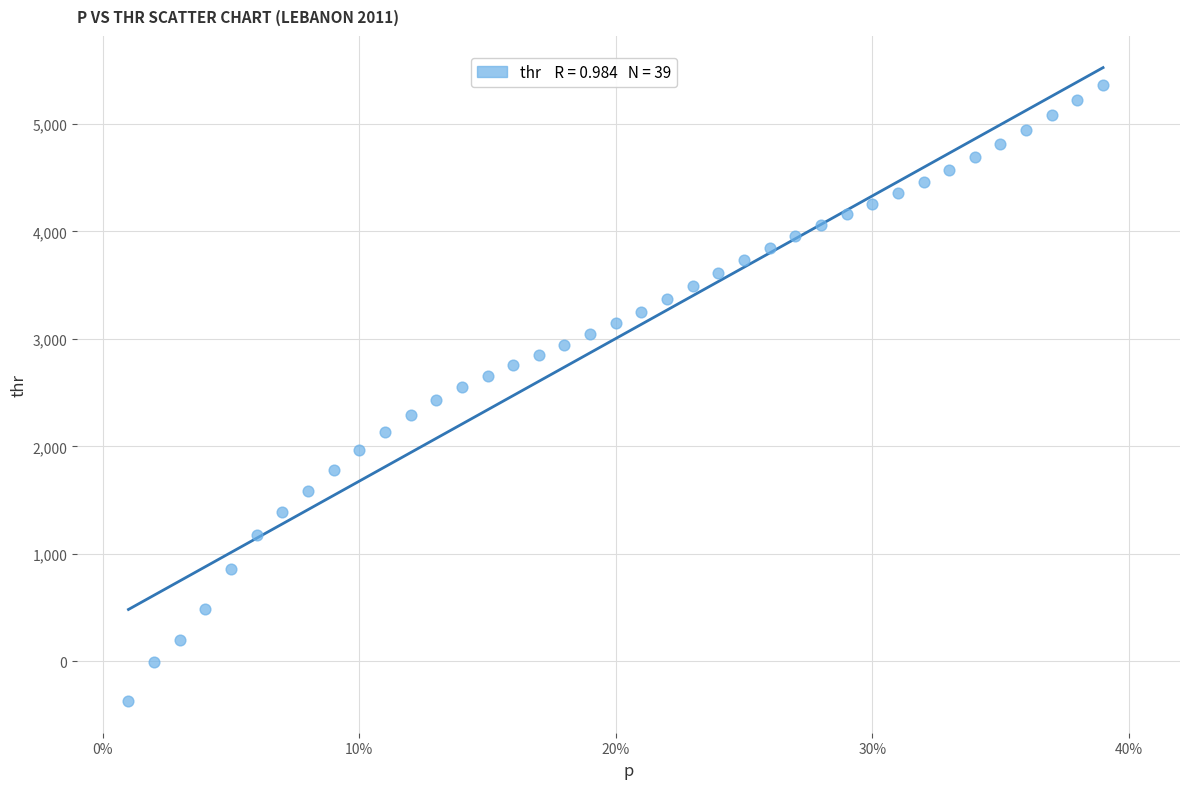

What is the range of Y values (max minus min)?

5726.8